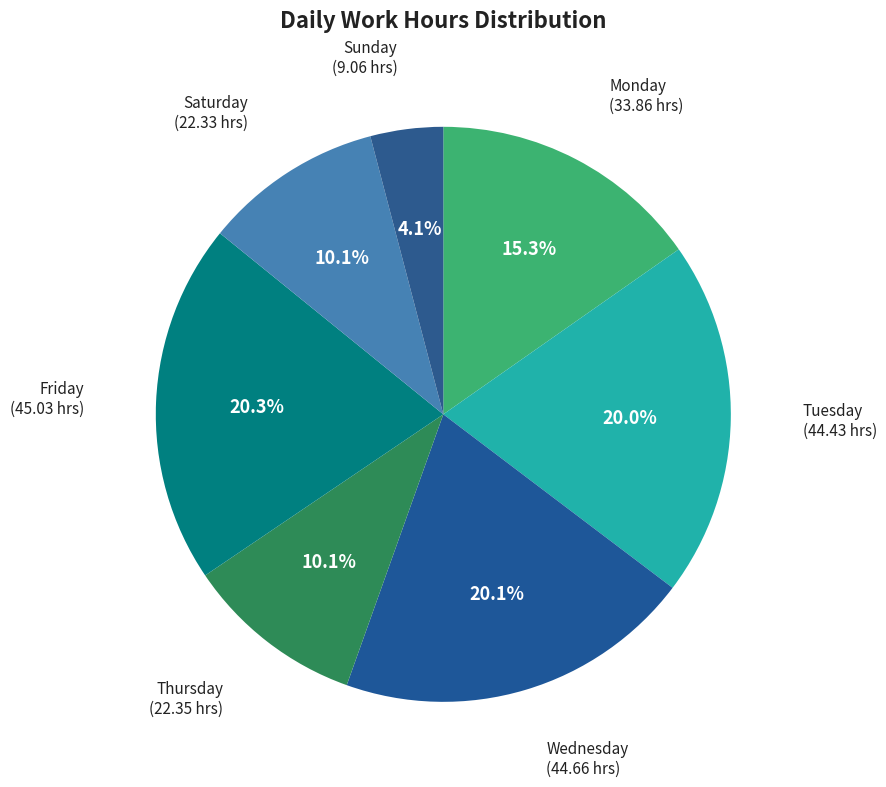

How many slices are in this pie chart?

7